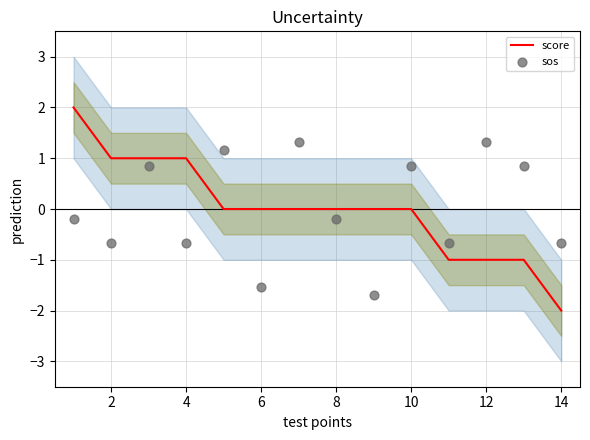

What are all the series names shown in the legend?

score, sos